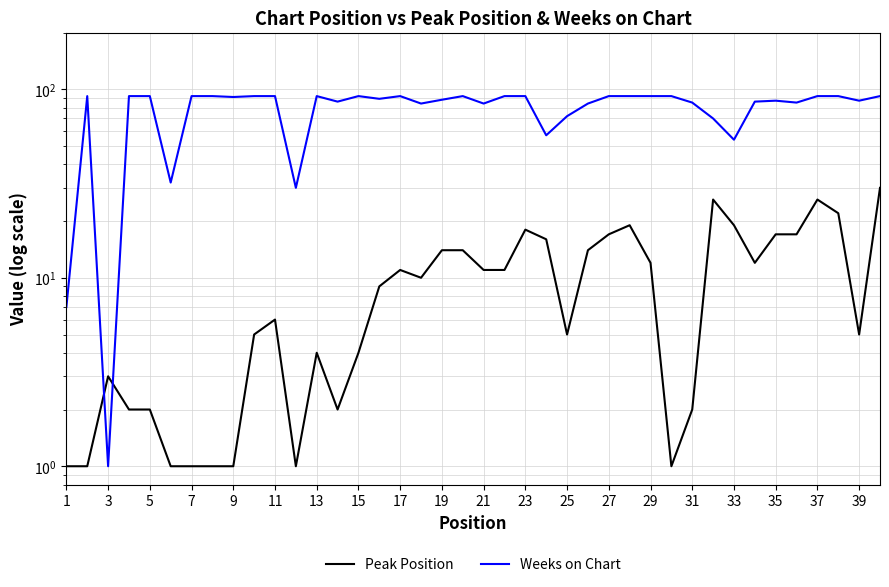

How many categories are shown in the chart?

40